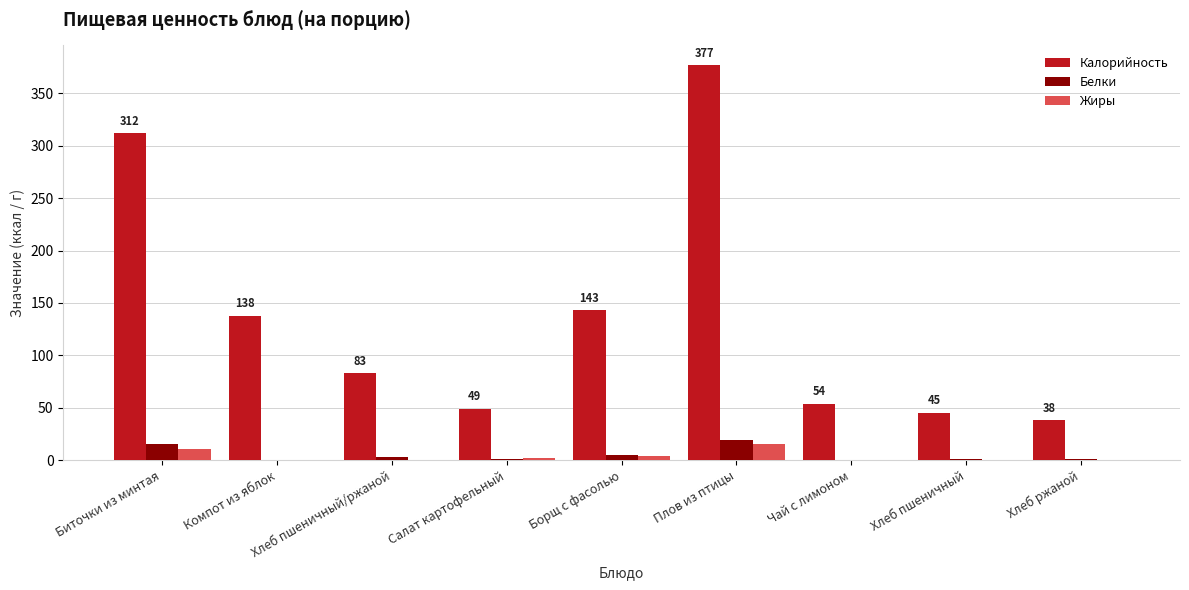

Which series has the largest total across all categories?

Калорийность